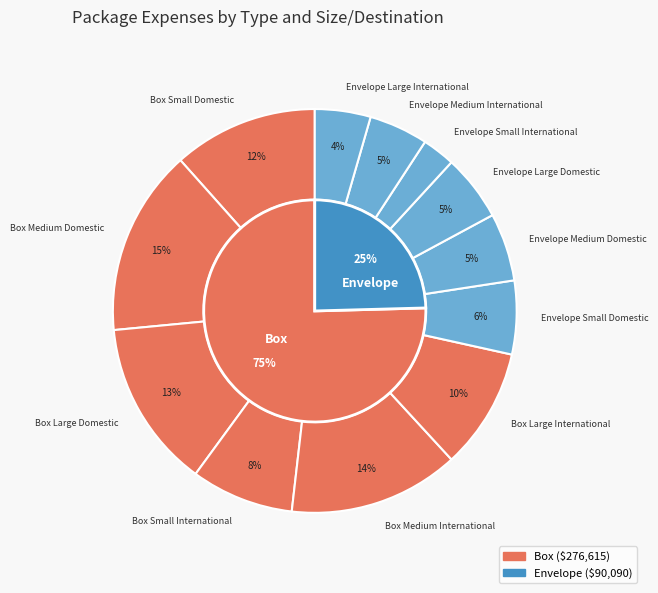

Is it true that Box Medium International is 19% of the pie?

False